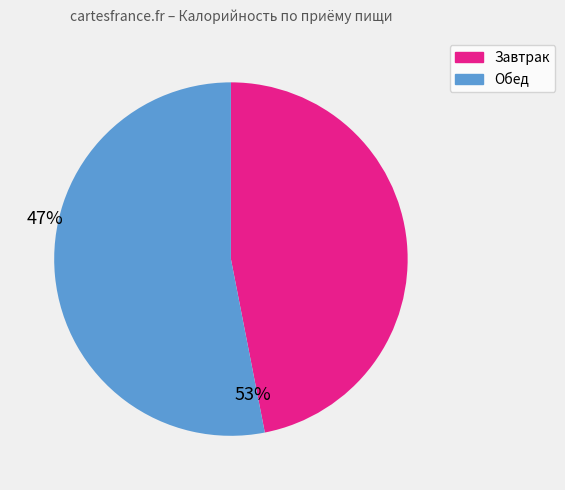

Does any single category account for the majority?

Yes